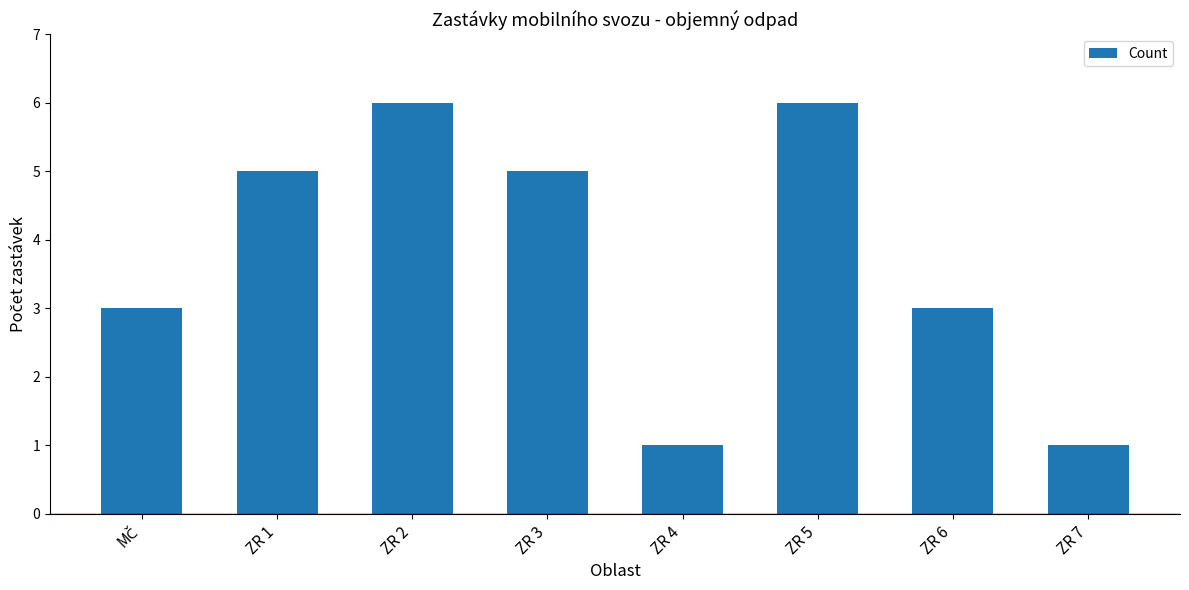

What is the maximum value shown in the chart?

6